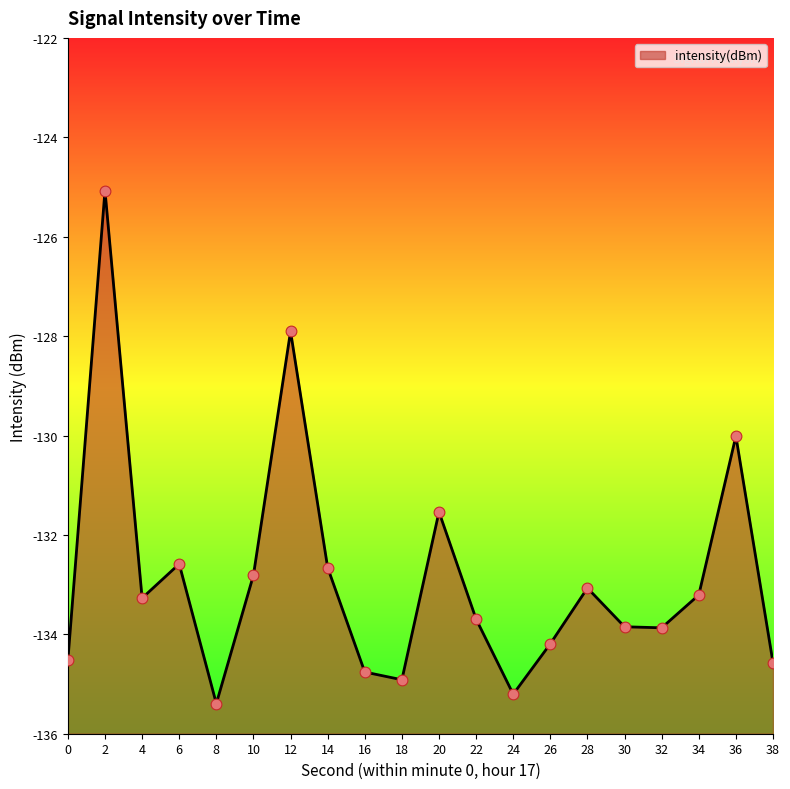

Which has a higher value, 38 or 16?

38